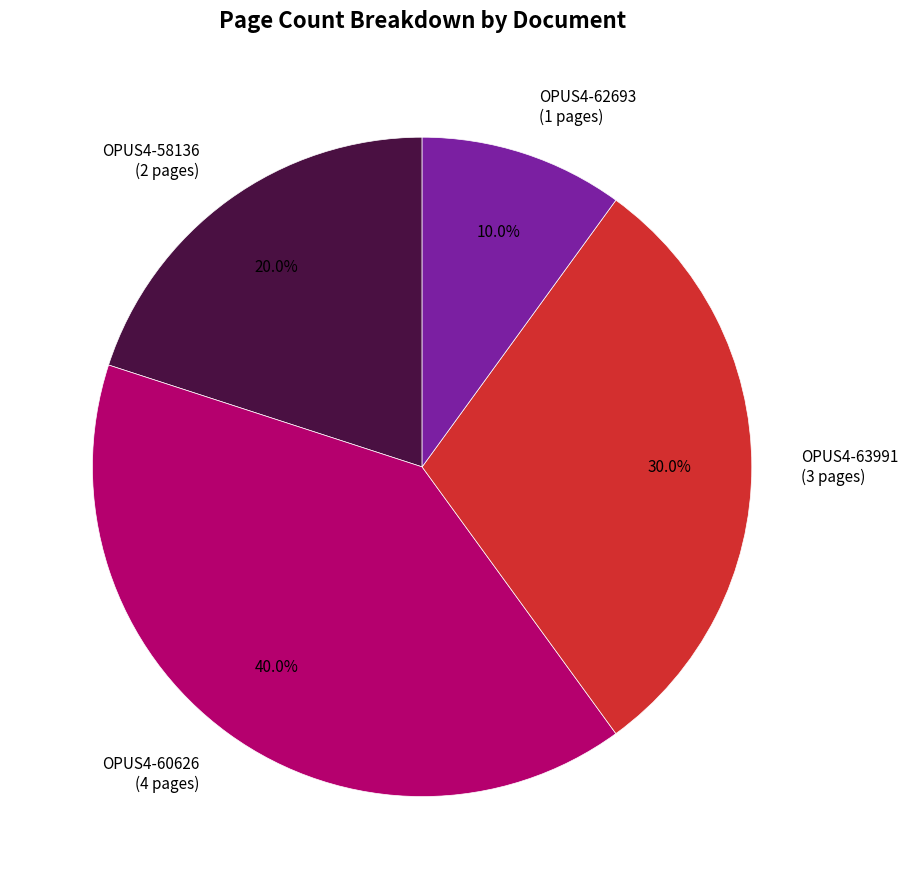

What is the largest slice in the pie chart?

OPUS4-60626